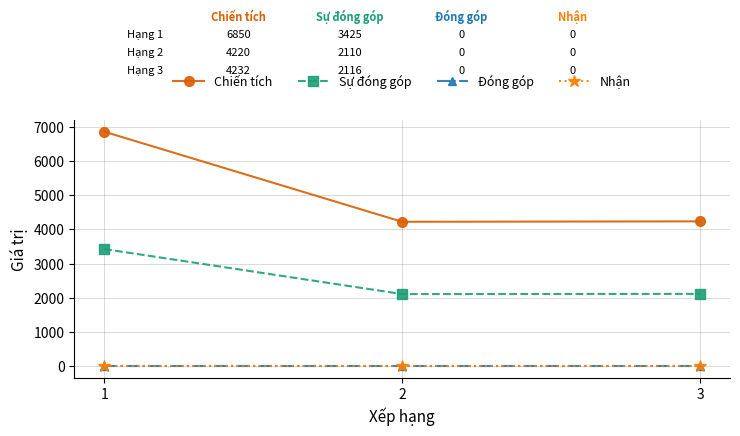

What is the minimum value for Sự đóng góp?

2110